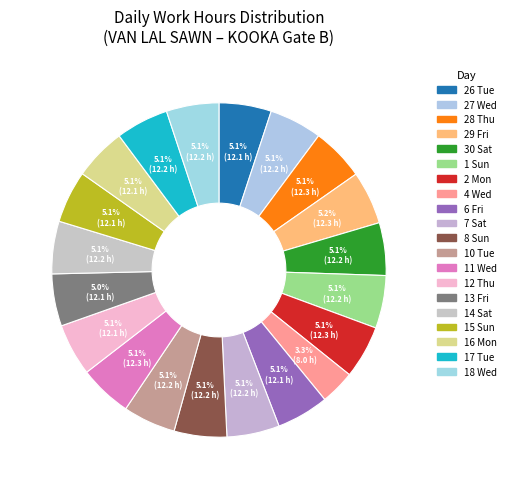

How many slices are in this pie chart?

20